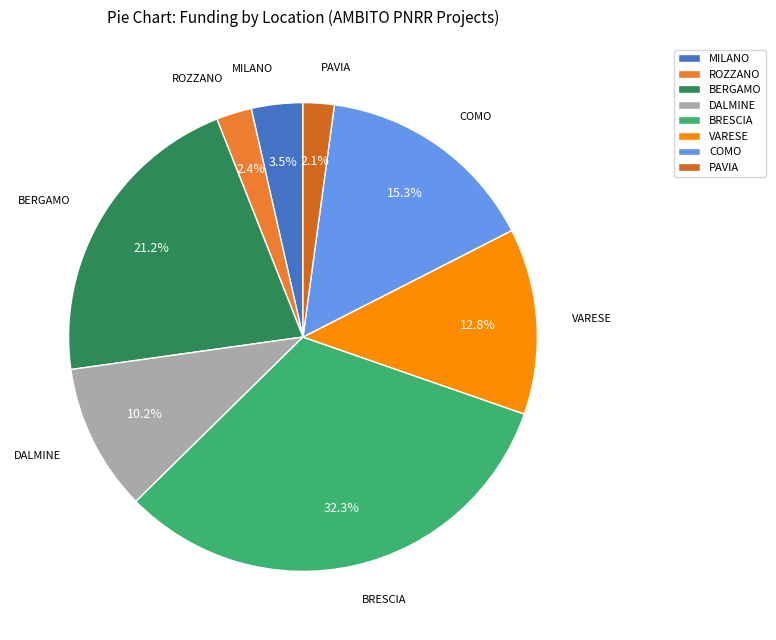

How many segments does this pie chart have?

8